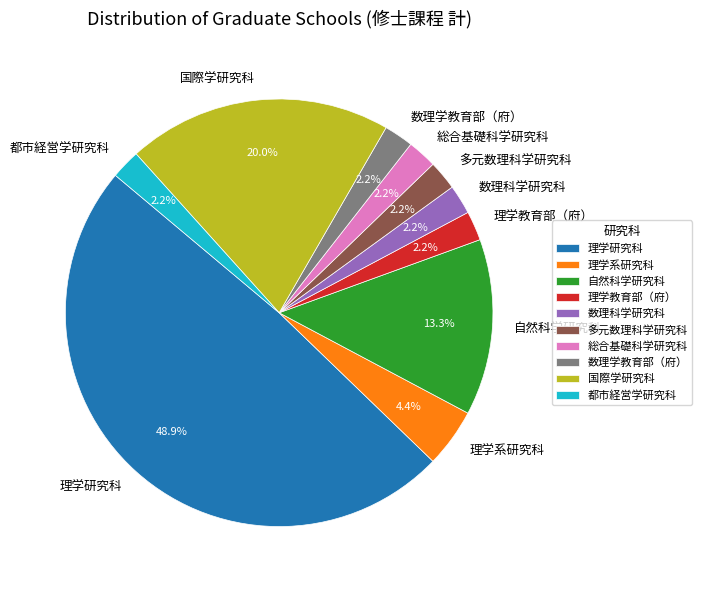

How much of the chart is everything except 理学系研究科?

95.6%